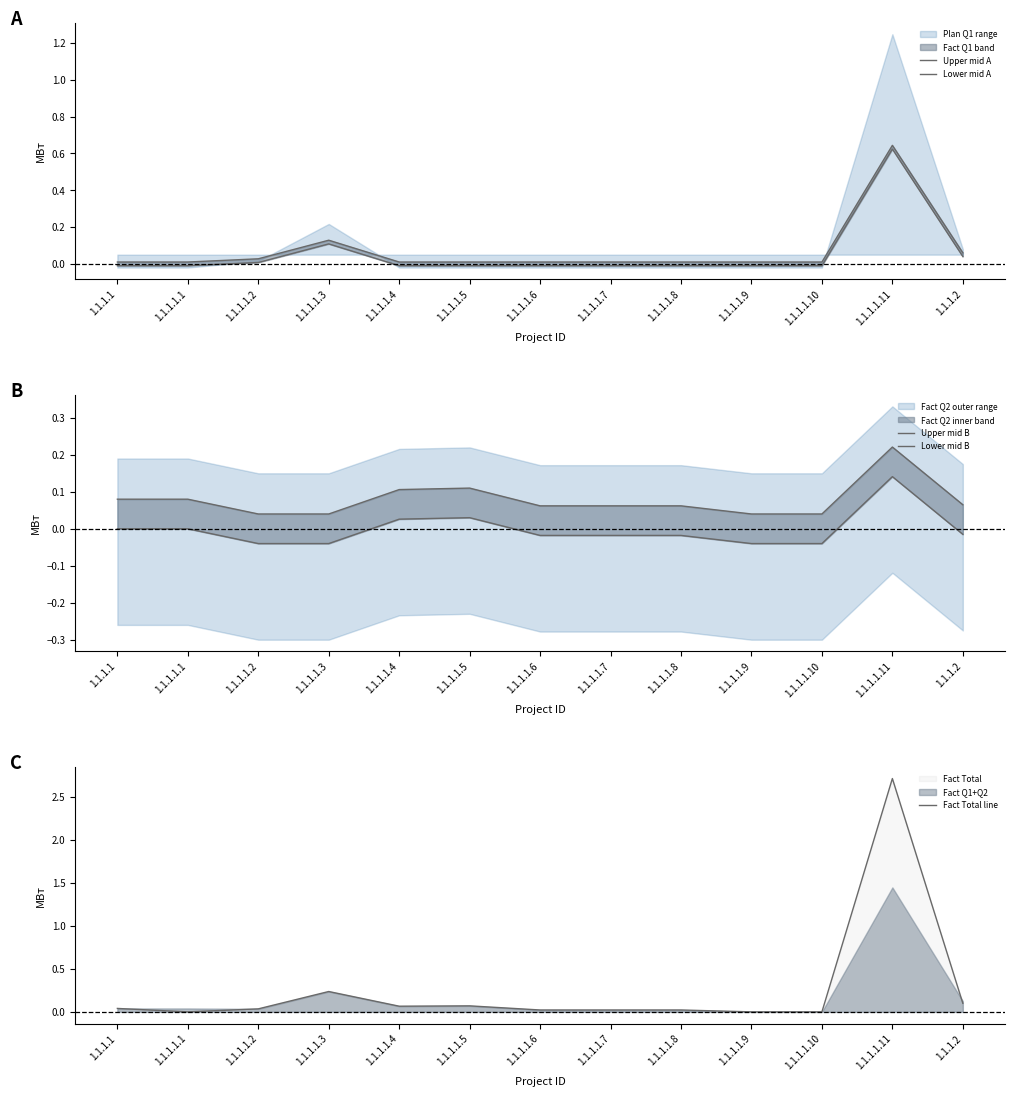

What is the difference between the highest and lowest values at 1.1.1.1.10?

0.1